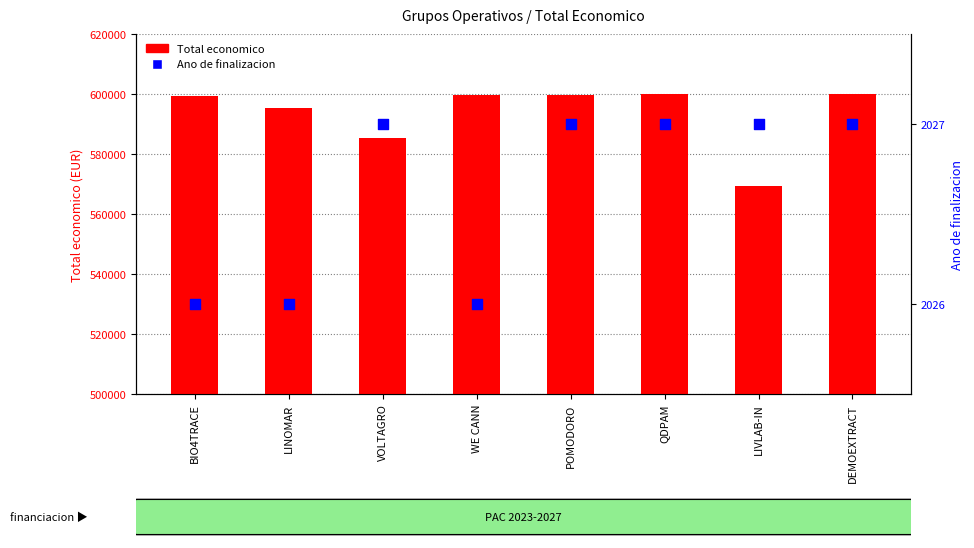

Which series reaches the maximum Y coordinate?

Total economico